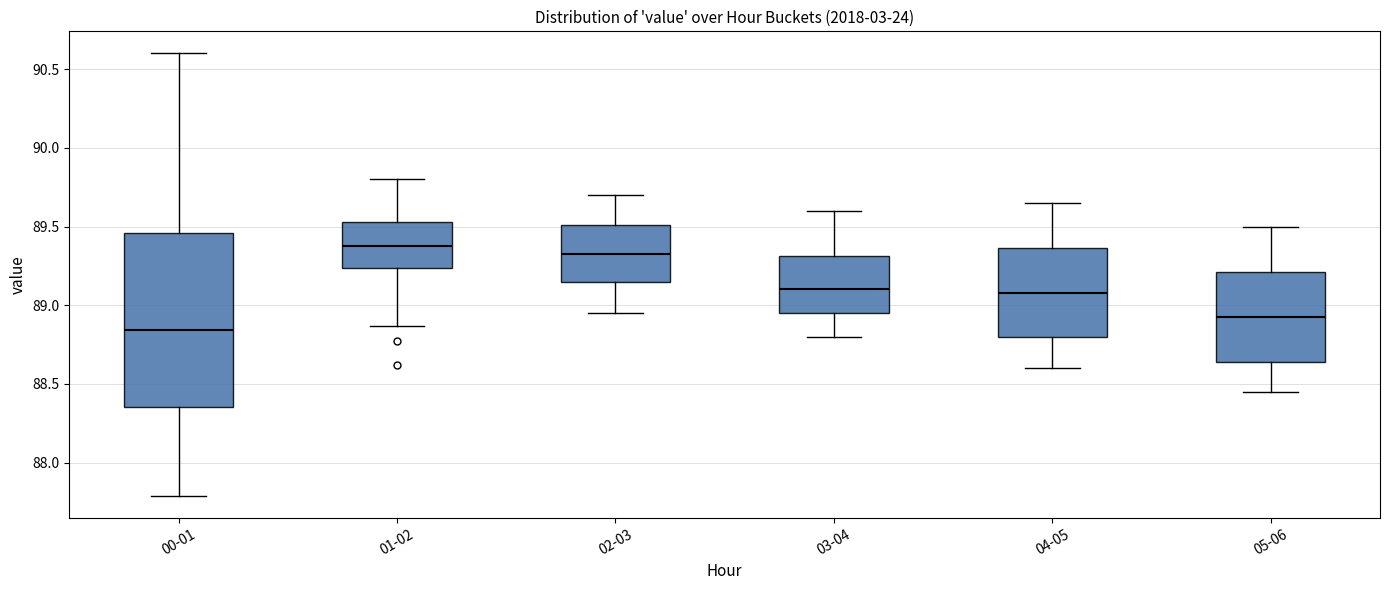

Which box has the lowest median line?

00-01